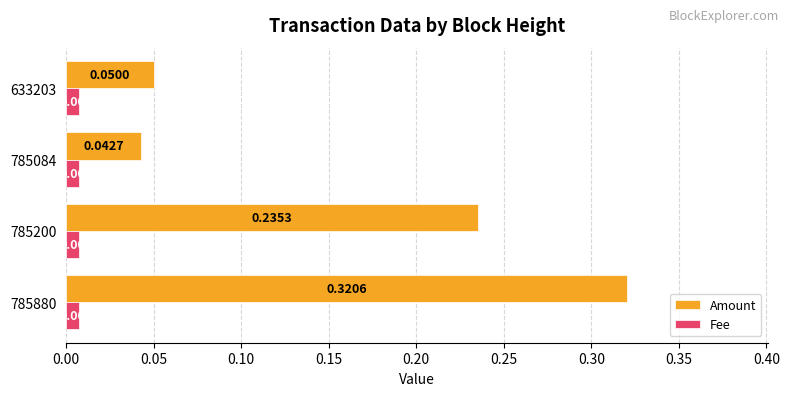

At which category is the sum across all series the highest?

785880